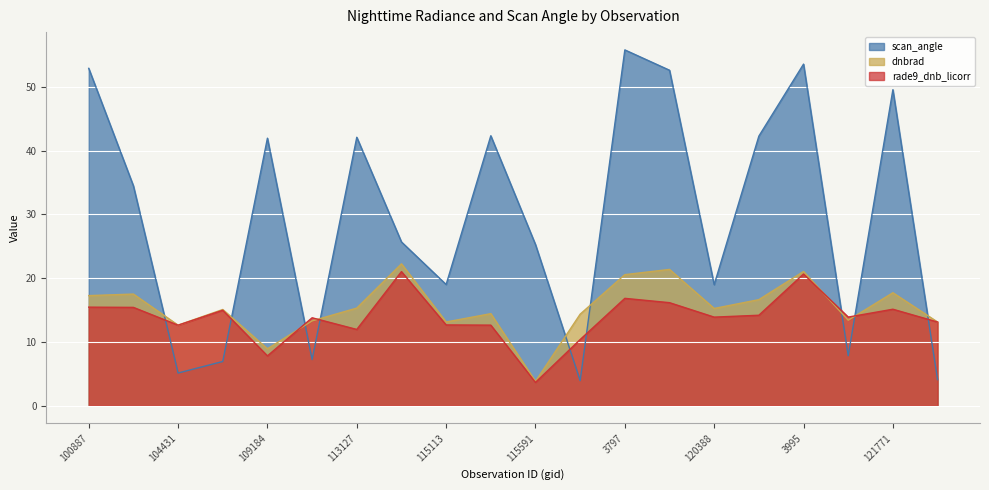

Reading right to left, extract all data points from this chart.

dnbrad: 13.1	17.7	13.4	21.1	16.6	15.2	21.4	20.6	14.4	3.8	14.4	13.1	22.3	15.3	13.3	8.9	15.1	12.6	17.5	17.3
rade9_dnb_licorr: 13.1	15.1	13.9	20.7	14.2	13.9	16.2	16.8	10.4	3.6	12.6	12.7	21.0	12.0	13.8	7.8	15.0	12.6	15.4	15.5
scan_angle: 4.1	49.6	7.8	53.6	42.3	19.0	52.6	55.8	3.9	25.3	42.4	19.0	25.7	42.1	7.2	42.0	6.9	5.1	34.5	52.9